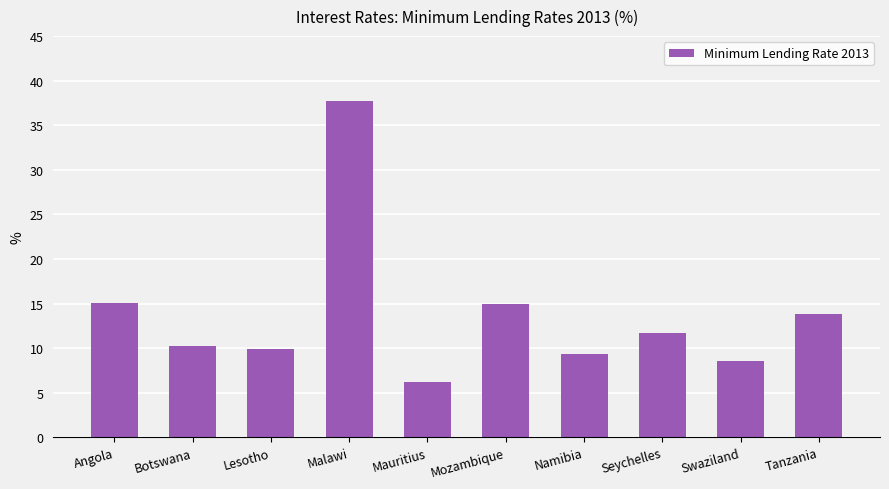

Which has a higher value, Mauritius or Swaziland?

Swaziland